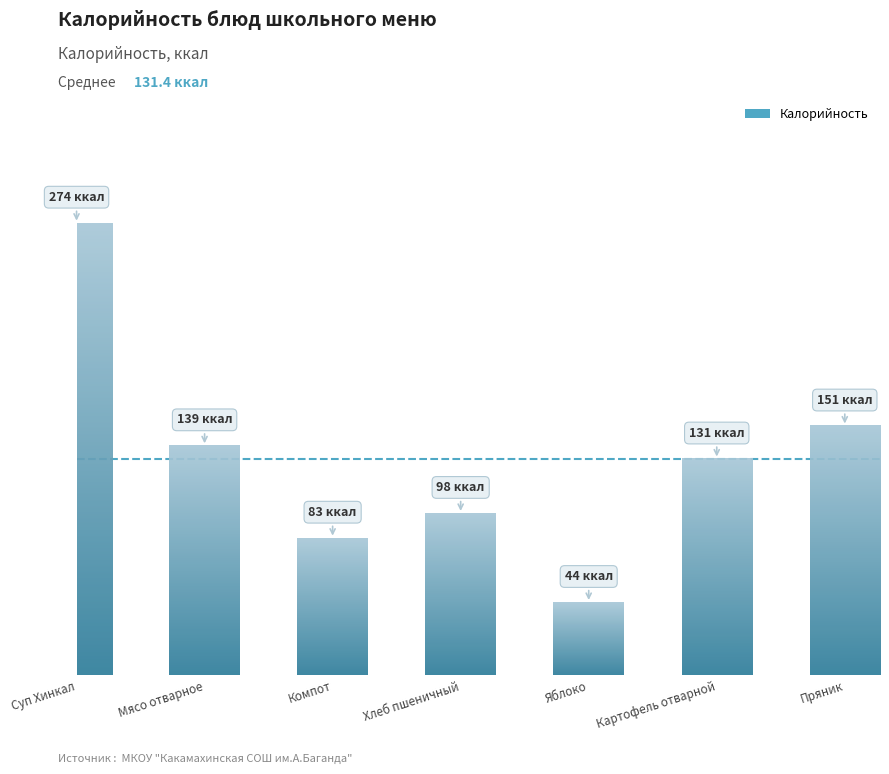

Does the chart contain any negative values?

No